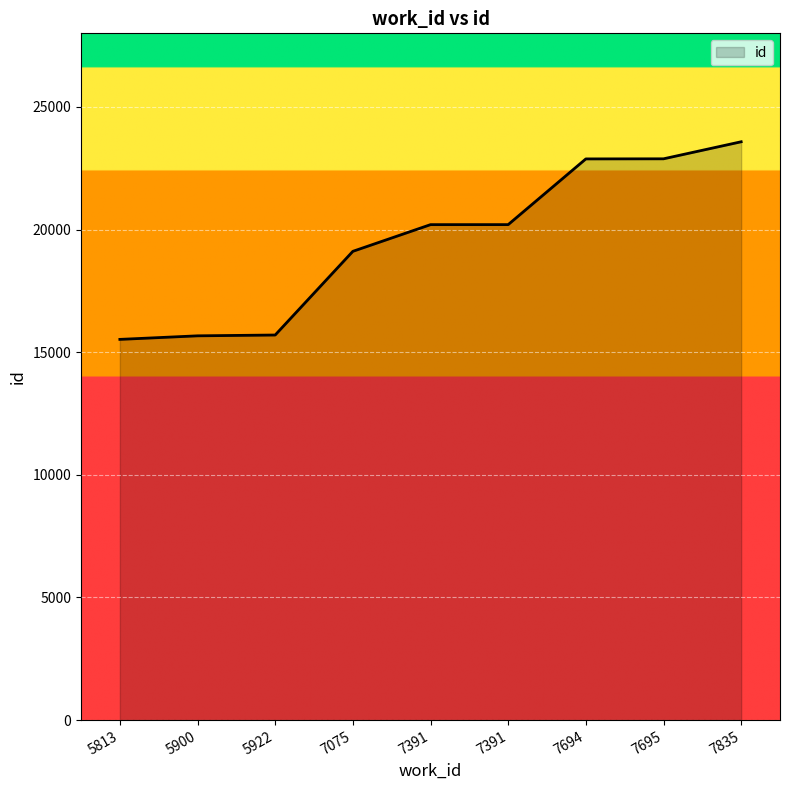

What is the difference between the values at 5900 and 7391?

4534